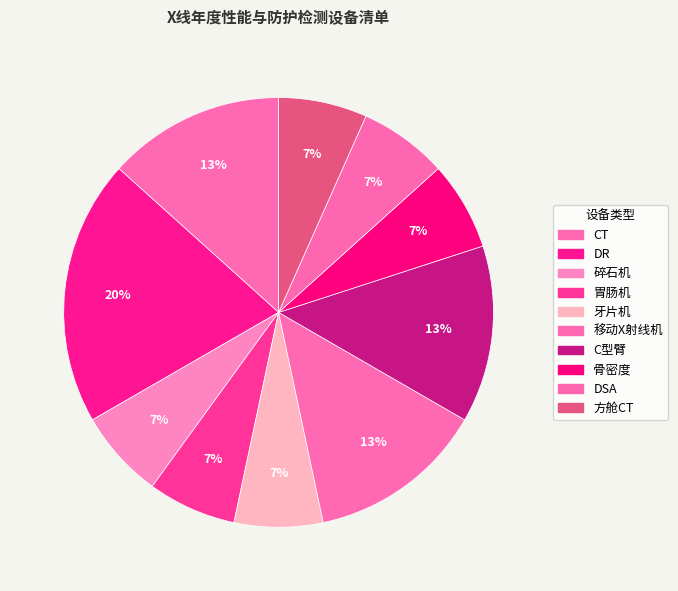

How many segments does this pie chart have?

10